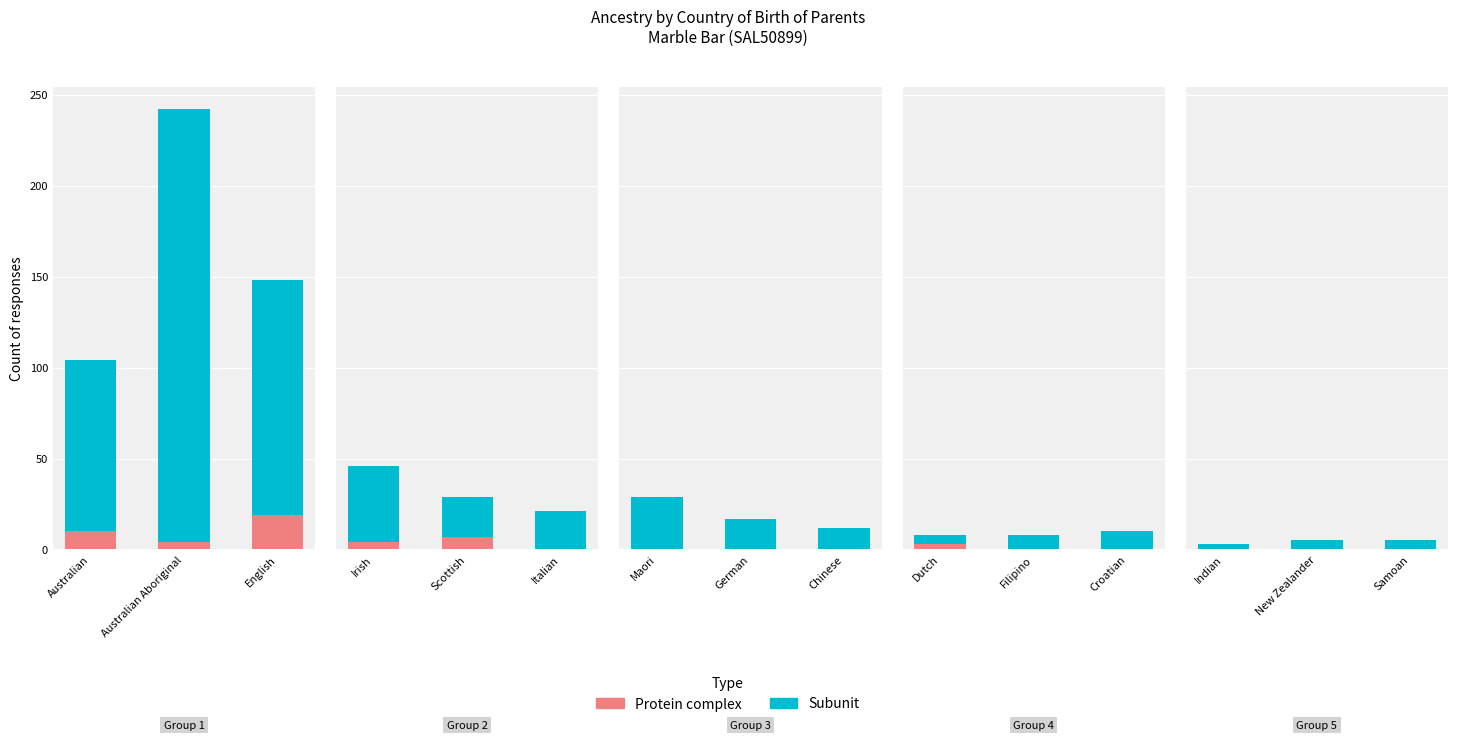

How many categories are shown in the chart?

3